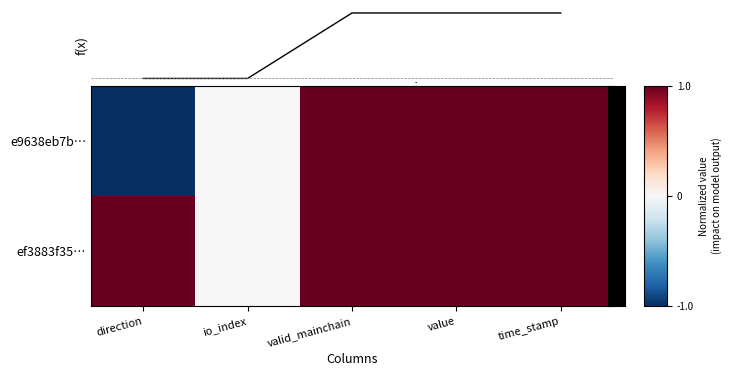

What is the greatest value displayed?

1.0